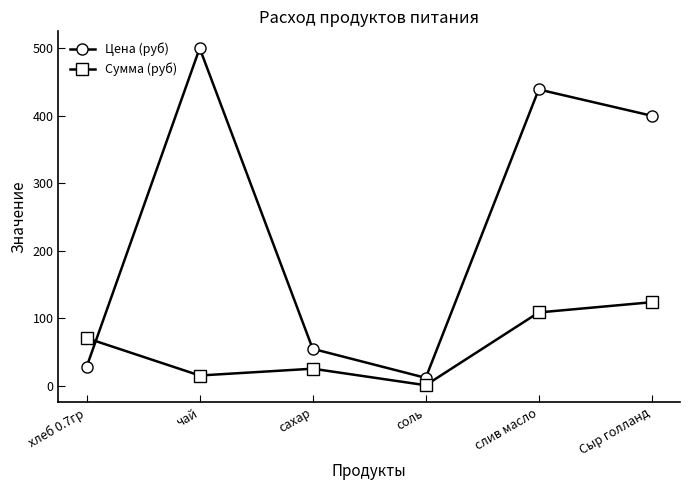

Which series changed the most between сахар and соль?

Цена (руб)